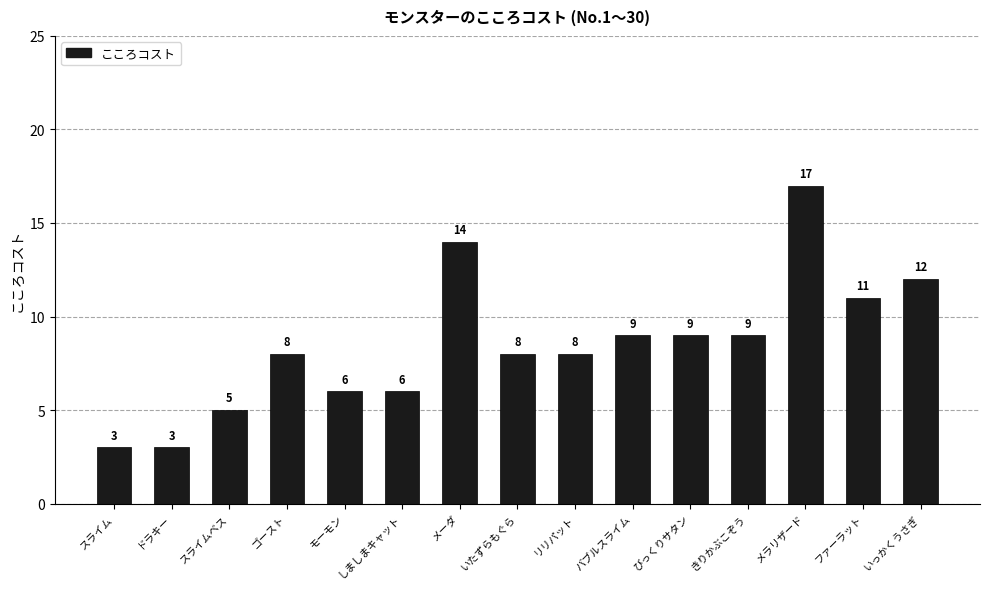

The value at しましまキャット is 6. True or false?

True